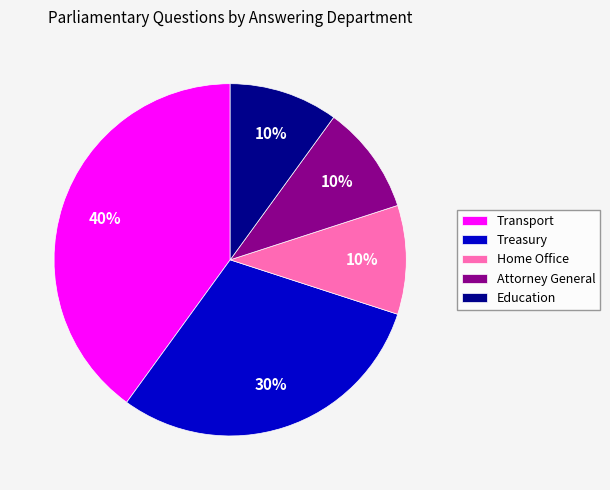

Is it true that Education is 10% of the pie?

True